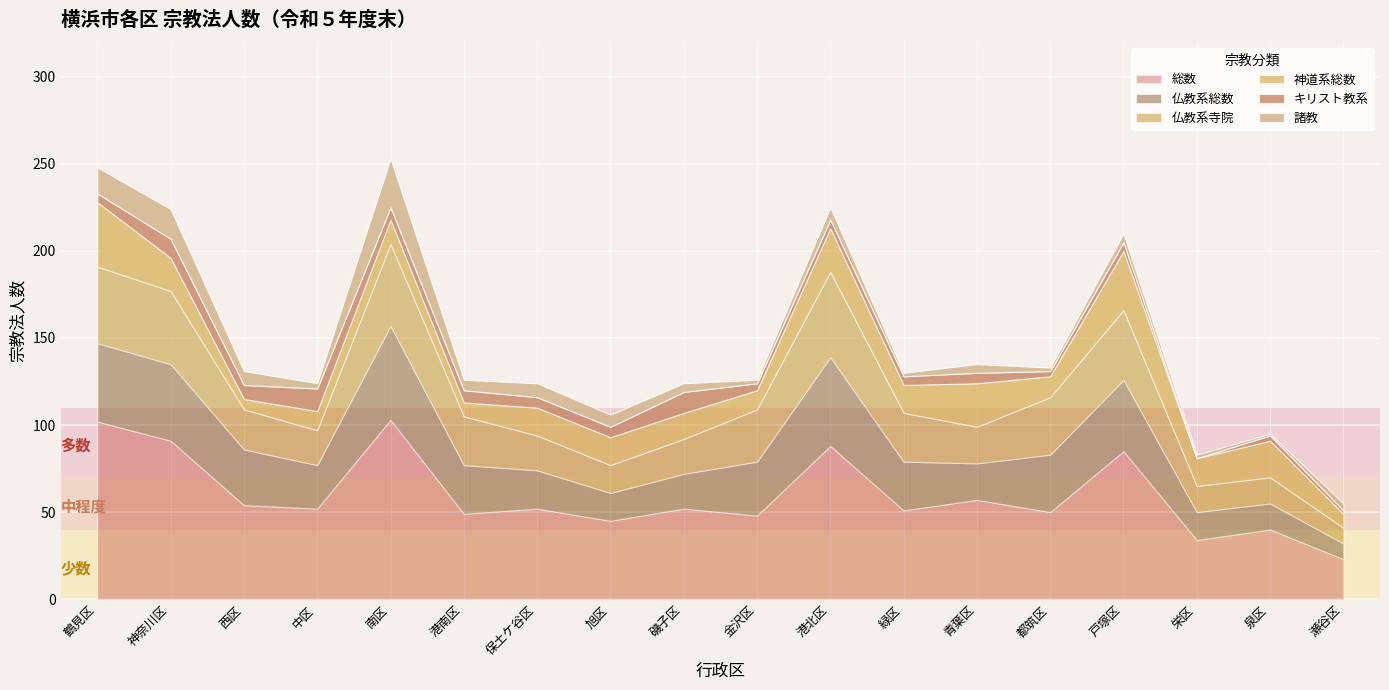

Where is the first local minimum for キリスト教系?

西区